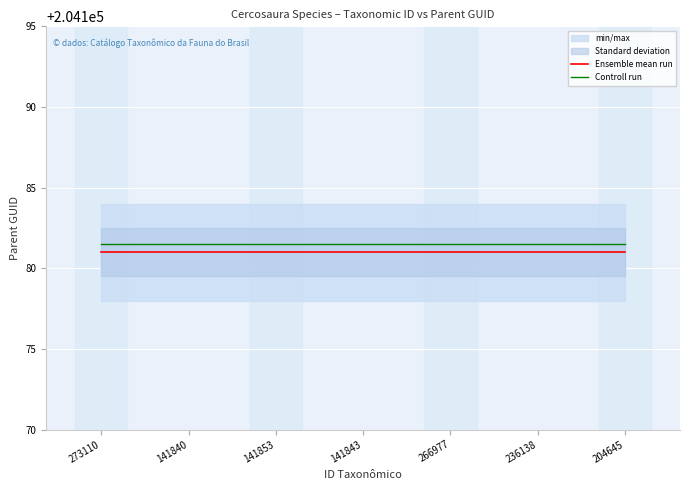

What is the value of the Controll run point at the 3rd from the left?

204181.5